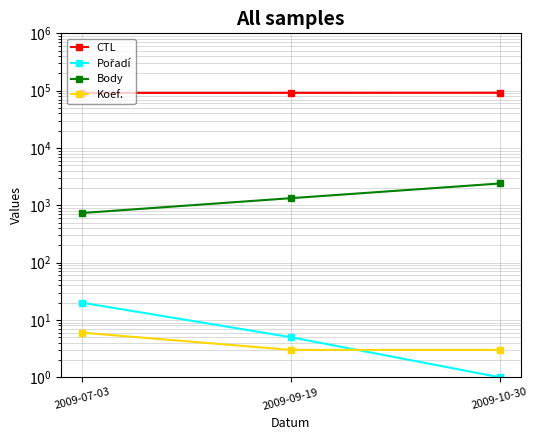

Where is Body nearest to the value 1566?

2009-09-19